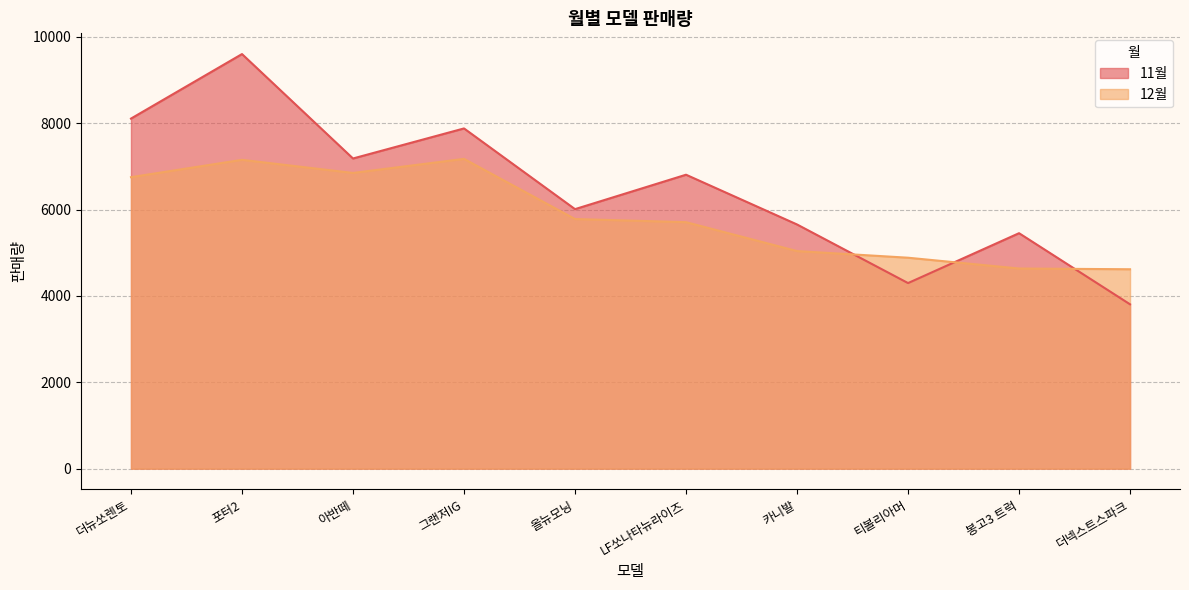

List the series in order of their peak value, lowest first.

12월, 11월